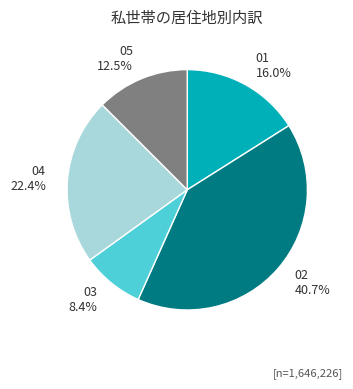

What is the total percentage of 02 and 01?

56.7%